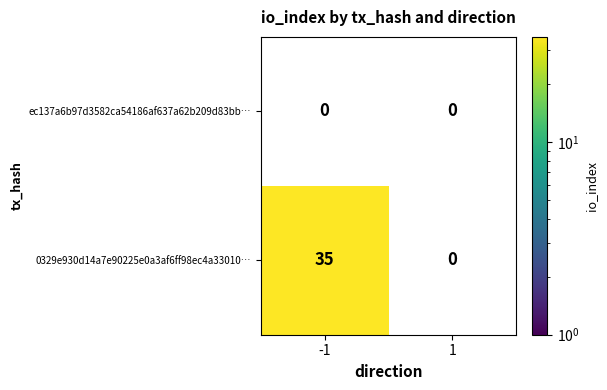

Which category has the highest value across all series?

-1